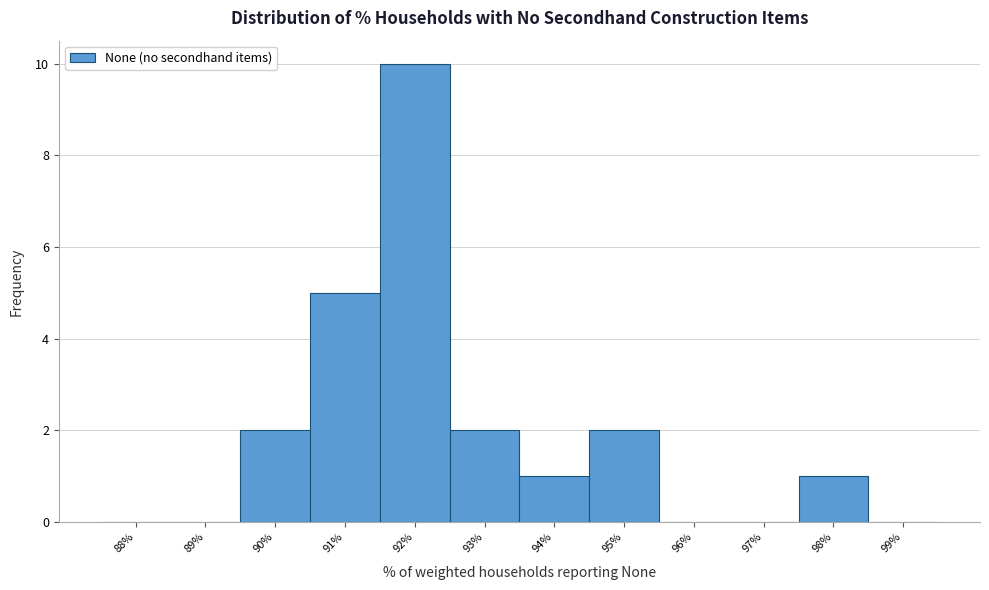

Reading left to right, list all the values displayed in this chart.

88%=0	89%=0	90%=2	91%=5	92%=10	93%=2	94%=1	95%=2	96%=0	97%=0	98%=1	99%=0